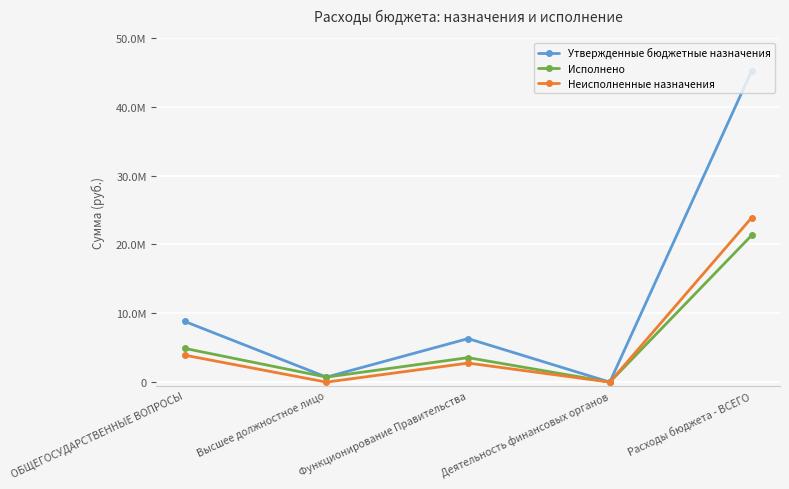

Reading left to right, what are all the values shown in this chart?

Утвержденные бюджетные назначения: ОБЩЕГОСУДАРСТВЕННЫЕ ВОПРОСЫ=8813400.0	Высшее должностное лицо=729700.0	Функционирование Правительства=6318520.0	Деятельность финансовых органов=2380.0	Расходы бюджета - ВСЕГО=45144241.0
Исполнено: ОБЩЕГОСУДАРСТВЕННЫЕ ВОПРОСЫ=4898755.5	Высшее должностное лицо=729218.1	Функционирование Правительства=3554164.2	Деятельность финансовых органов=2380.0	Расходы бюджета - ВСЕГО=21292404.2
Неисполненные назначения: ОБЩЕГОСУДАРСТВЕННЫЕ ВОПРОСЫ=3914644.5	Высшее должностное лицо=481.9	Функционирование Правительства=2764355.8	Деятельность финансовых органов=0.0	Расходы бюджета - ВСЕГО=23851836.8